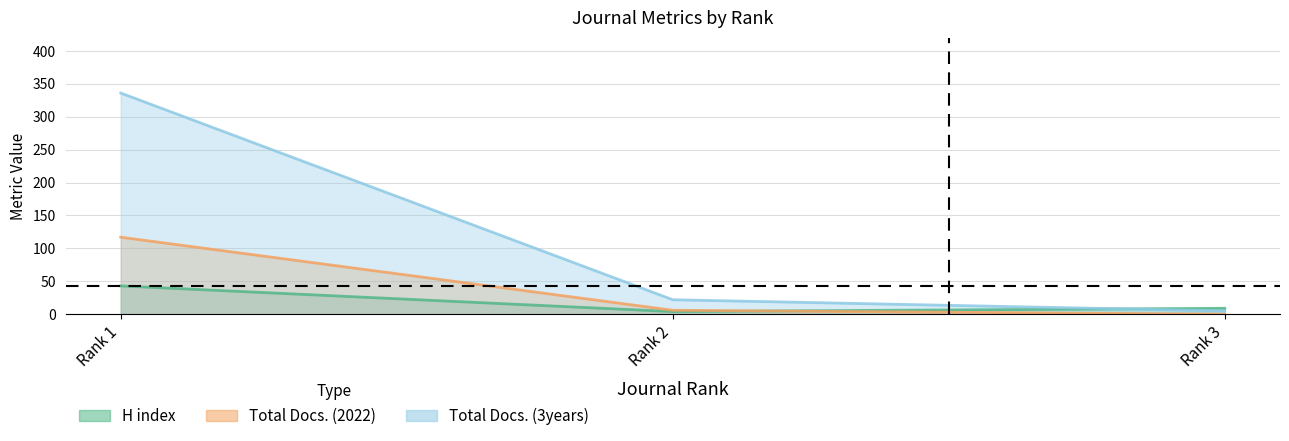

True or false: H index has a value of 6 at Rank 3.

False